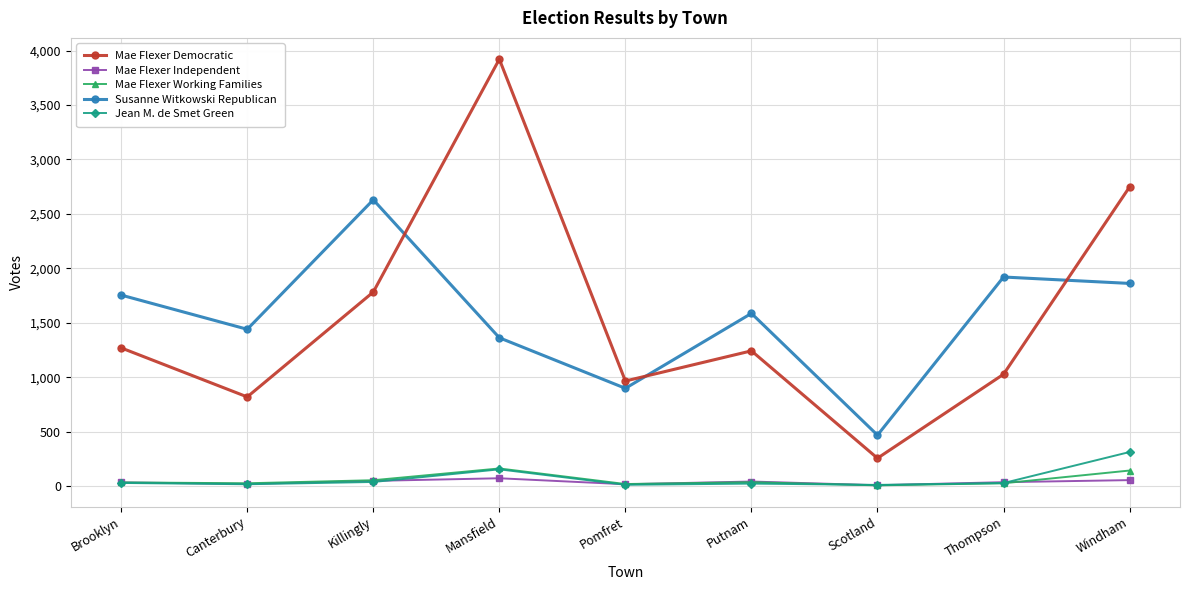

Count the number of categories in the chart.

9